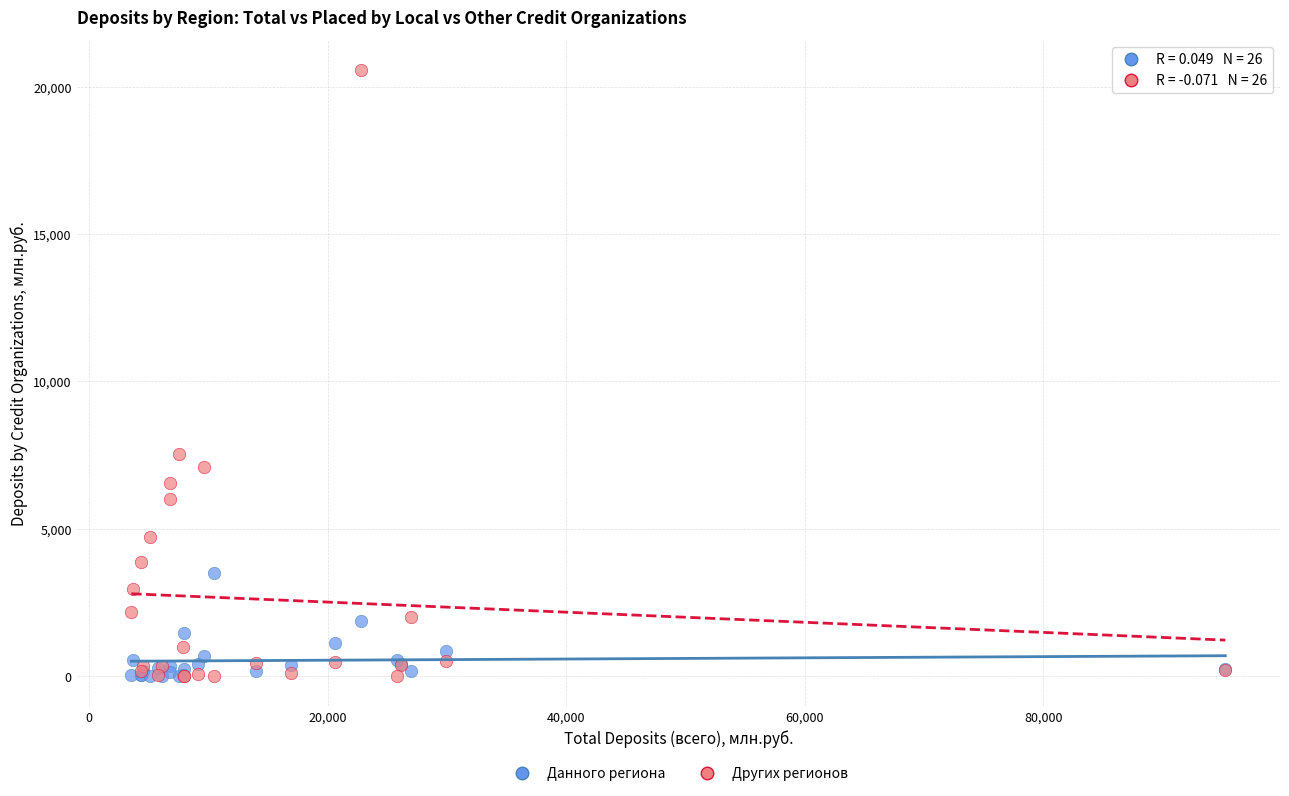

Across all series, what Y value is closest to 10279?

7537